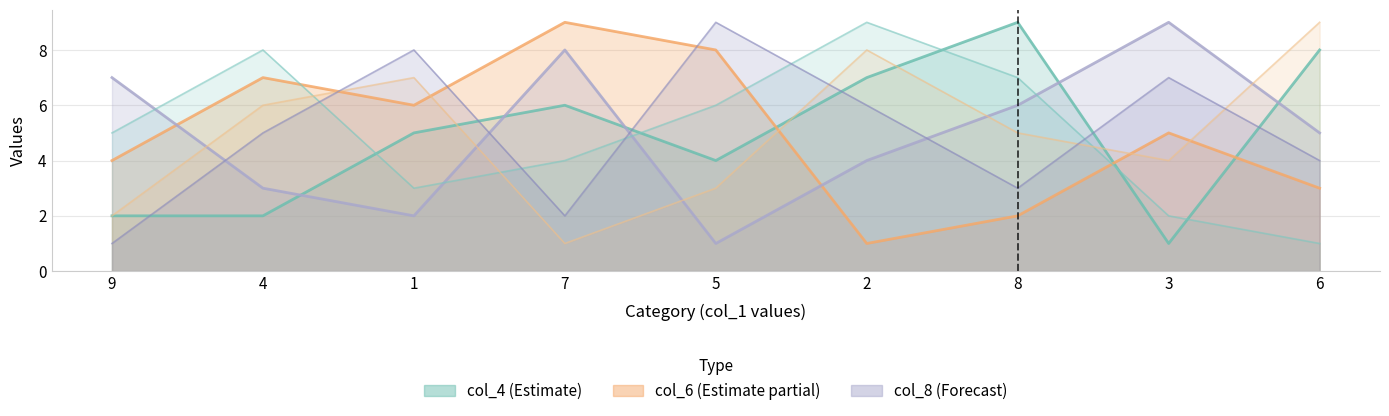

True or false: col_3 has more than 0 points higher than both neighbors.

True